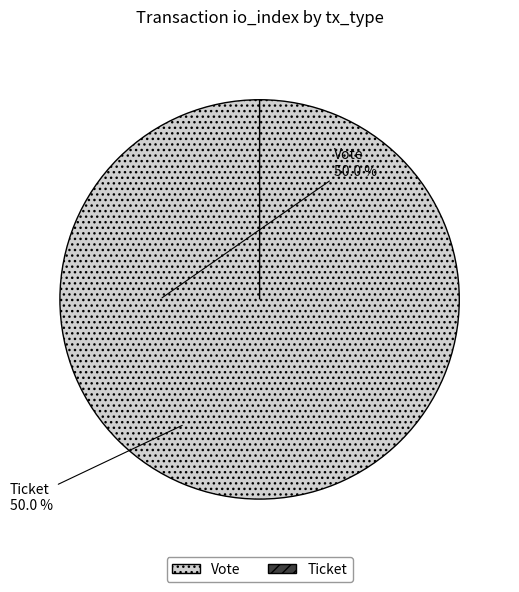

How much of the chart is everything except Ticket?

100.0%